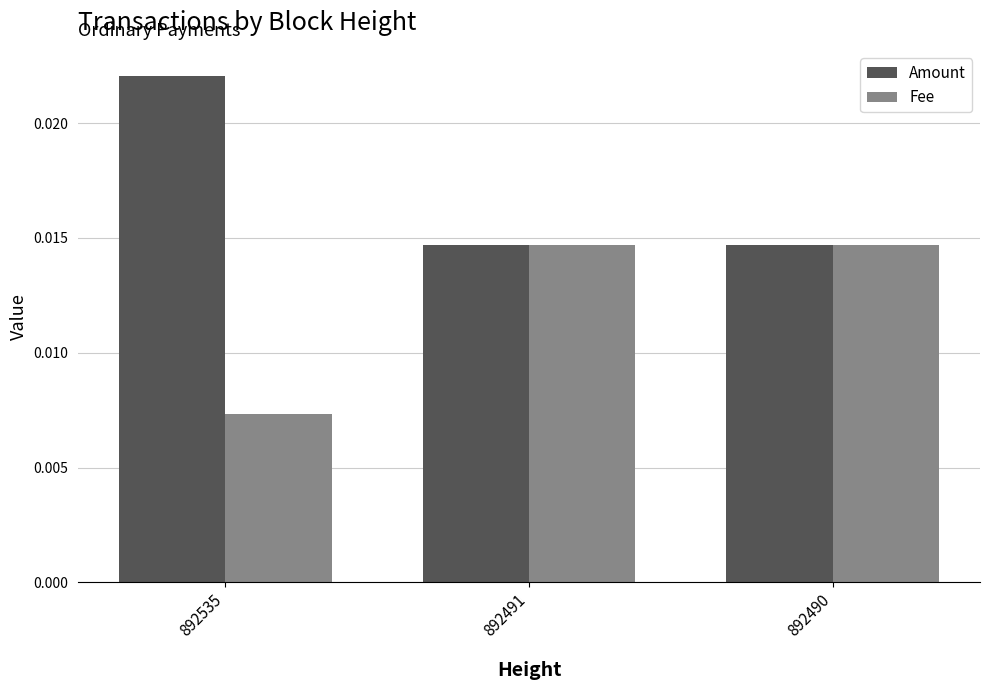

Which category has the highest value in the Amount series?

892535